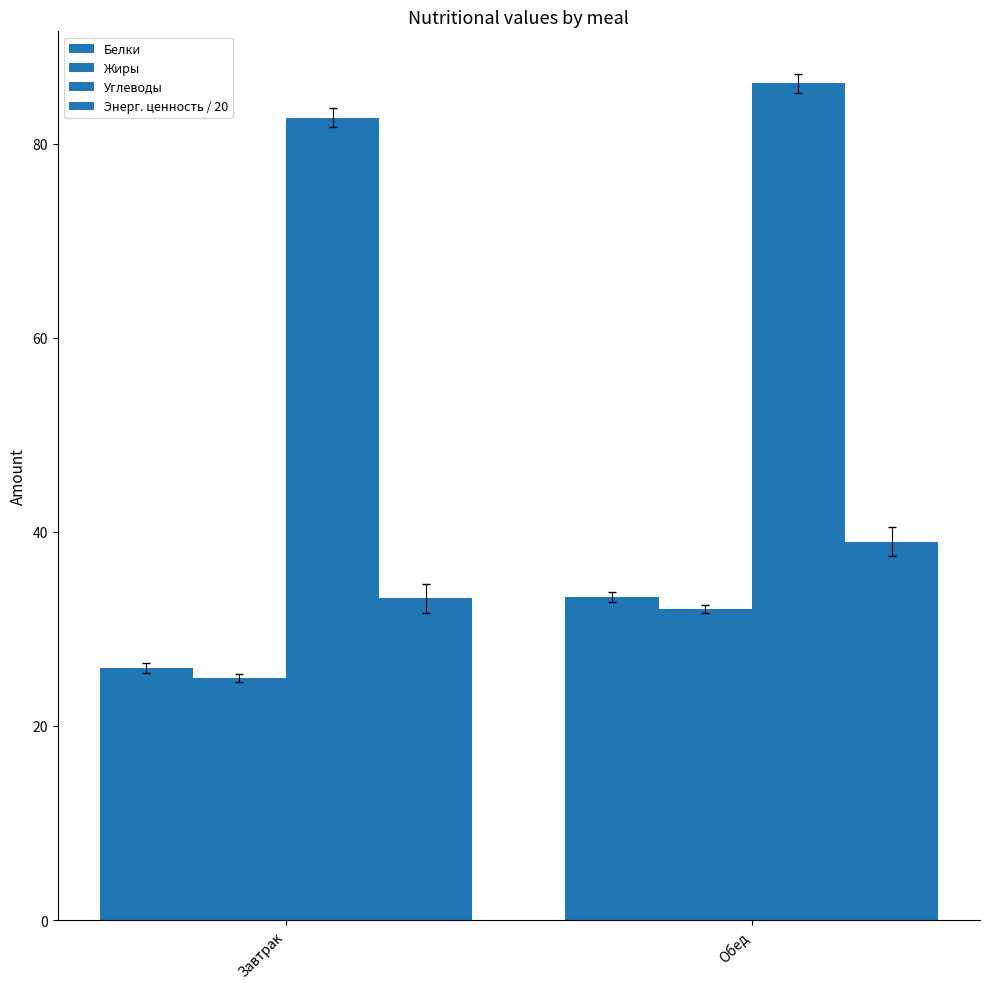

True or false: Жиры has a value of 24.9 at Завтрак.

True